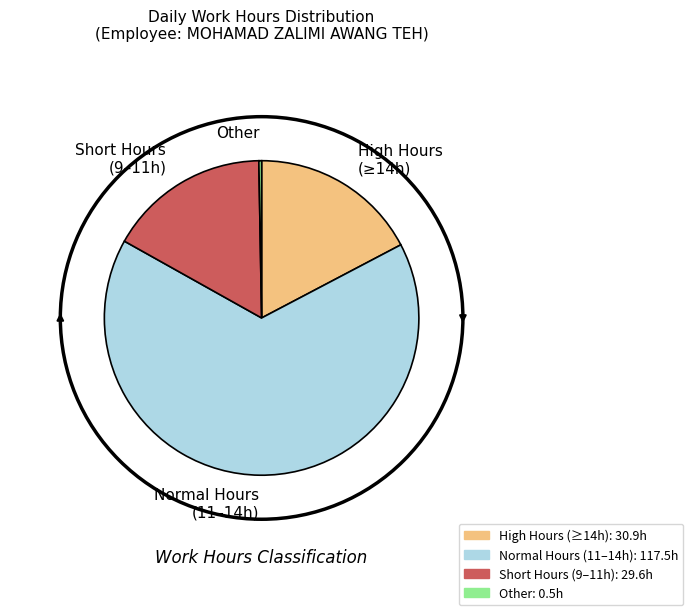

What is the largest slice in the pie chart?

Normal Hours (11–14h)